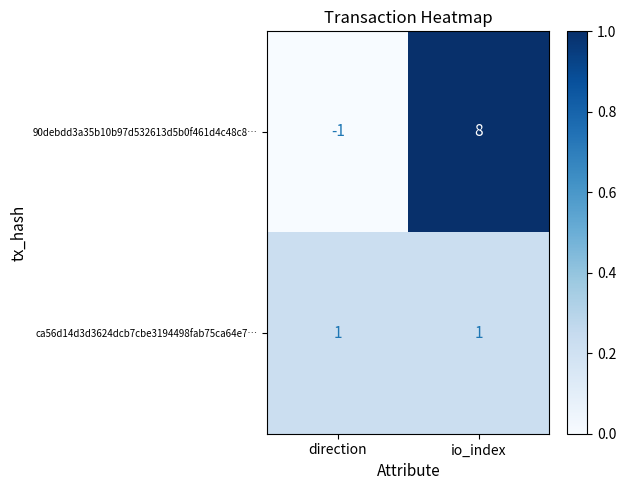

How many distinct data groups are displayed?

2